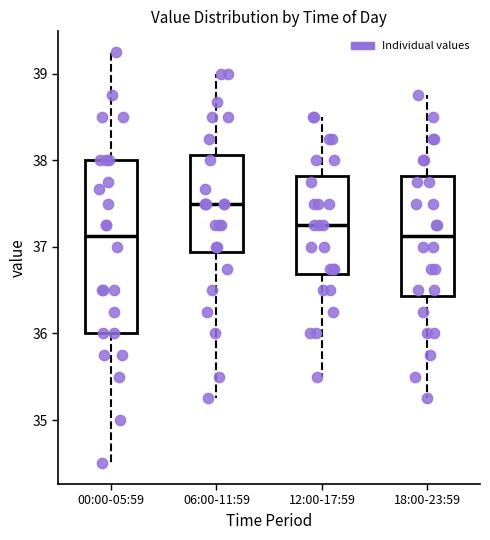

Which box's median line is the highest?

06:00-11:59